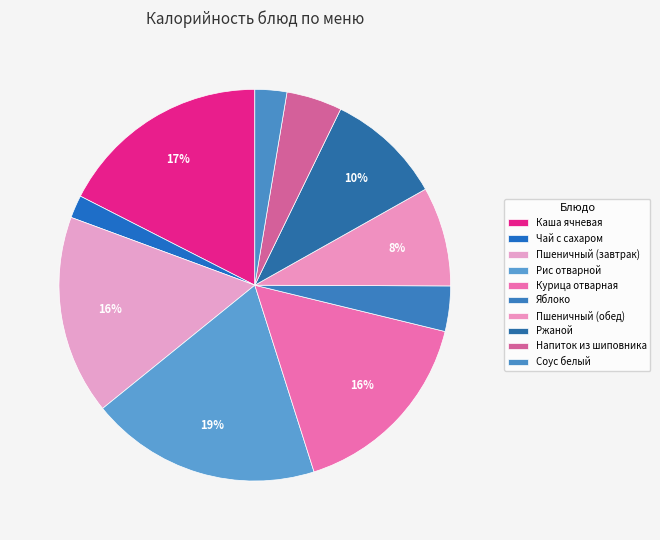

Is it true that Яблоко is 4% of the pie?

True